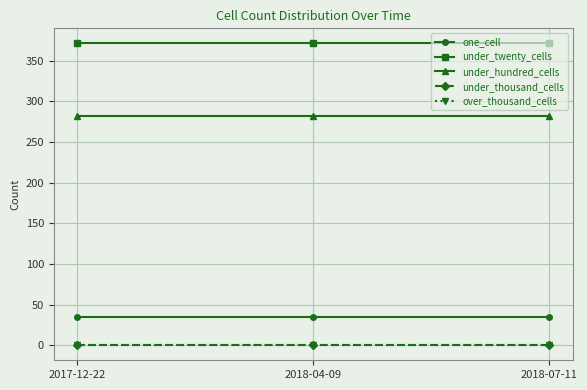

The under_thousand_cells series shows 0 at 2018-04-09. True or false?

True